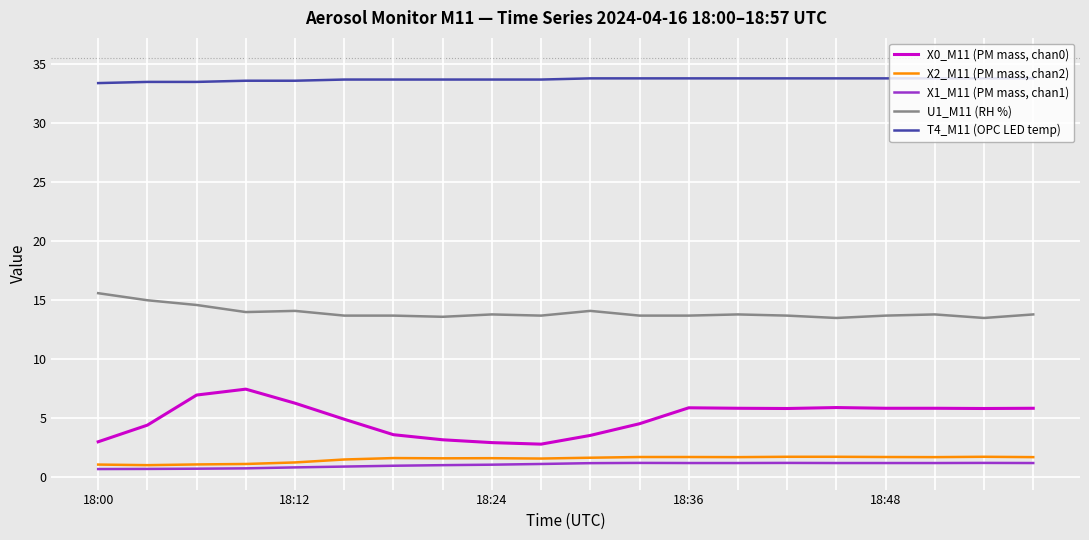

Count the number of data series in this chart.

5